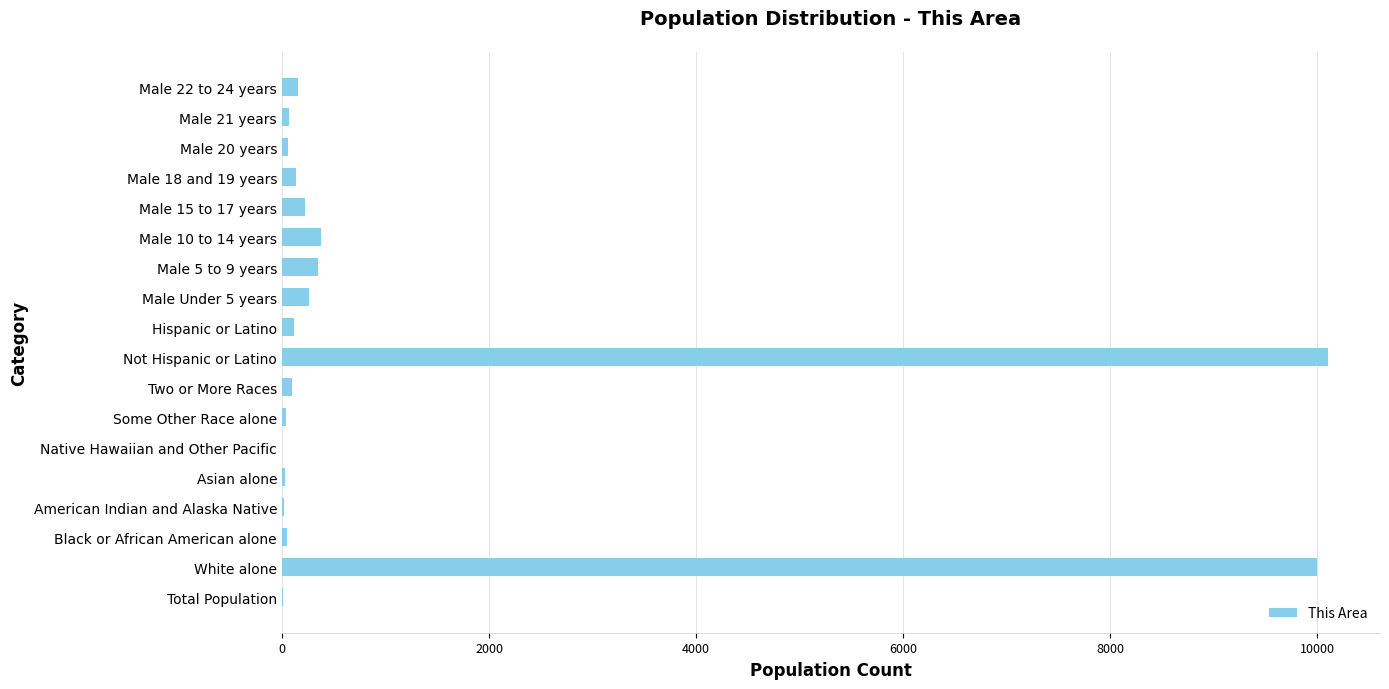

What is the change in value from White alone to Male 10 to 14 years?

-9610